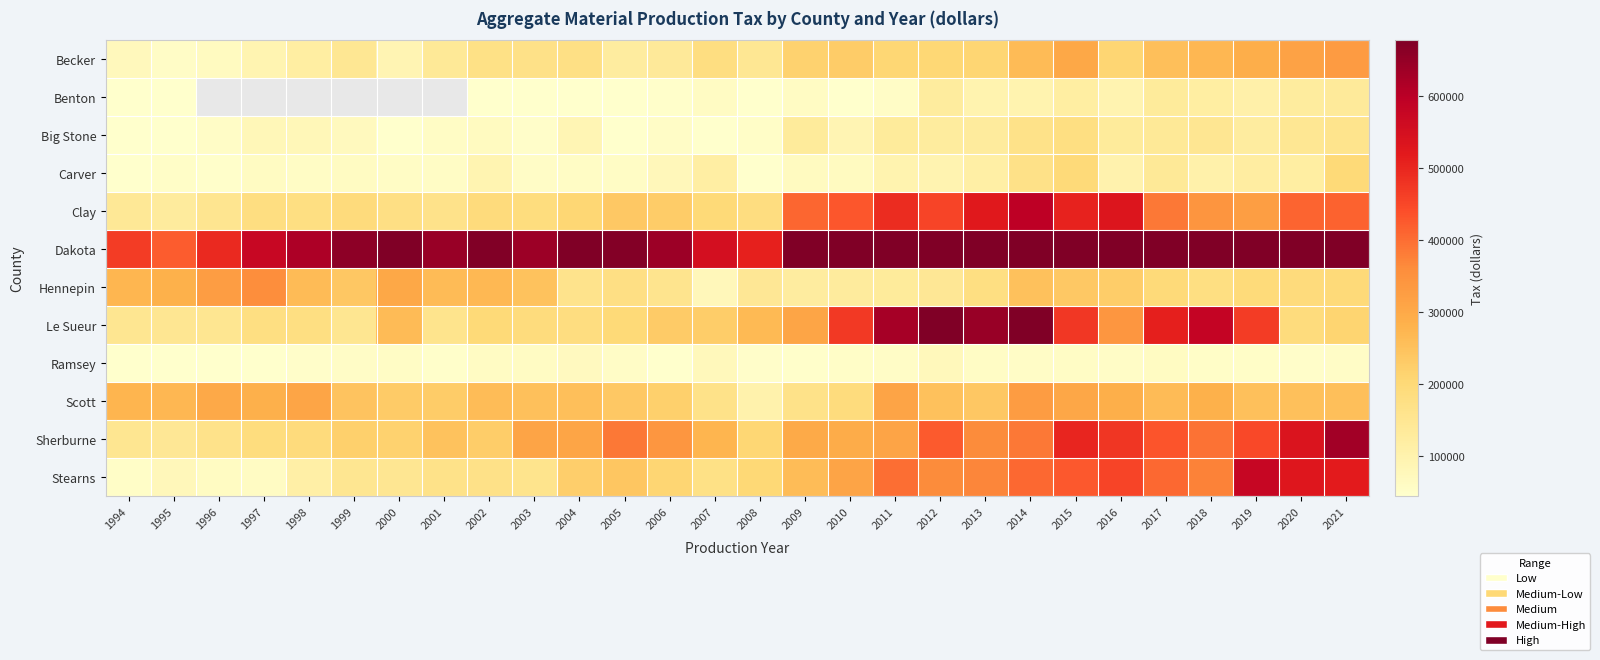

Rank the series at 2013 from highest to lowest value.

Dakota, Le Sueur, Clay, Stearns, Sherburne, Scott, Becker, Hennepin, Big Stone, Carver, Benton, Ramsey